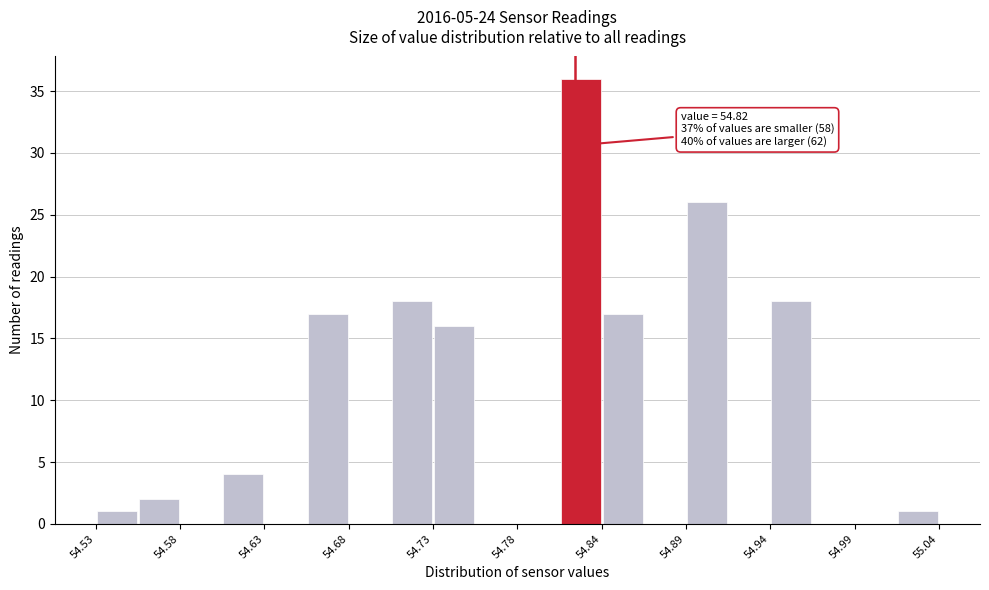

Read against the x-axis, roughly where is the centre of the tallest bar?

54.82